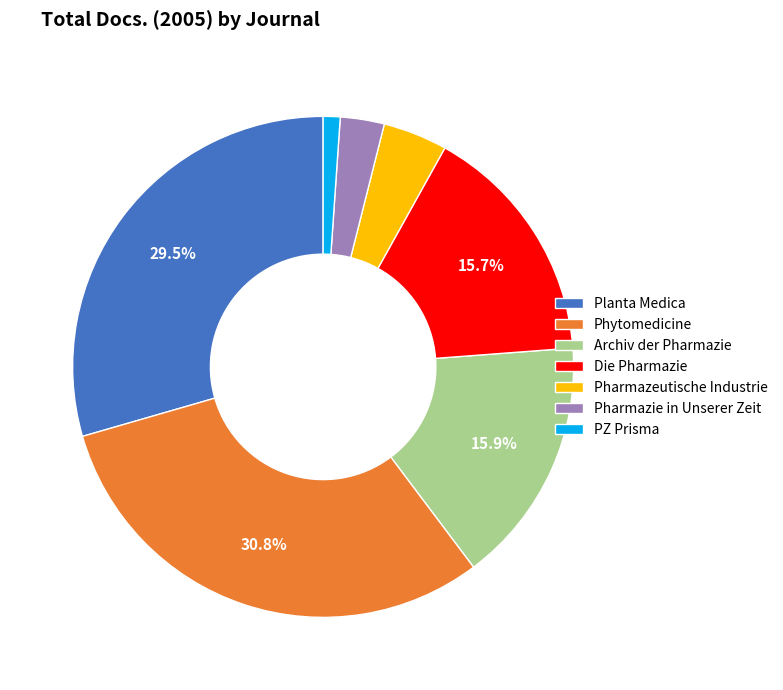

Do Phytomedicine and PZ Prisma together represent more than half of the pie?

No